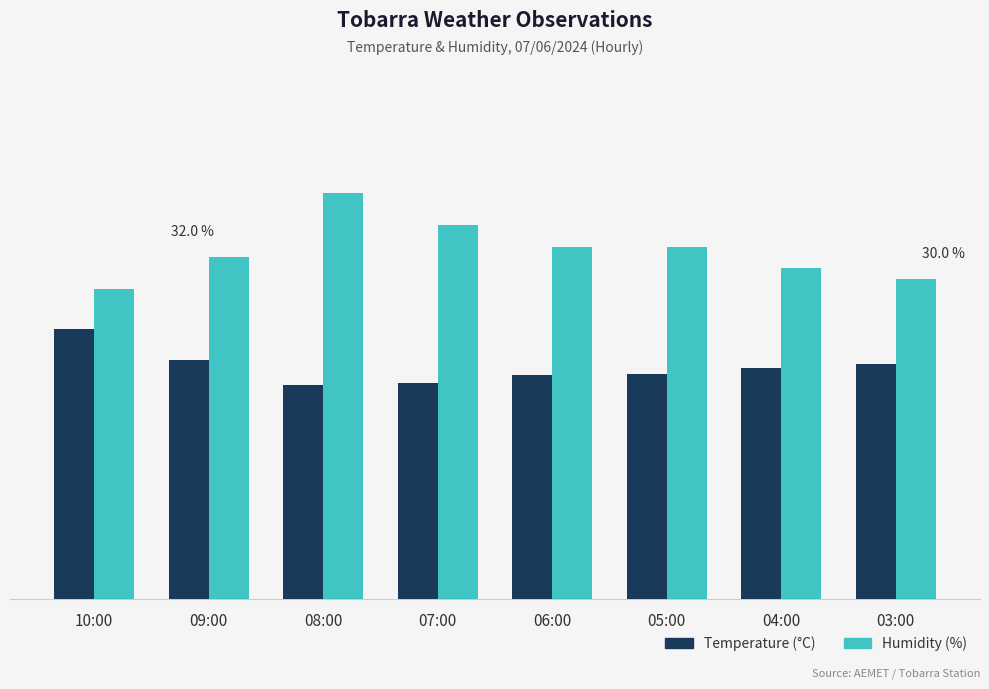

Does the chart contain any negative values?

No